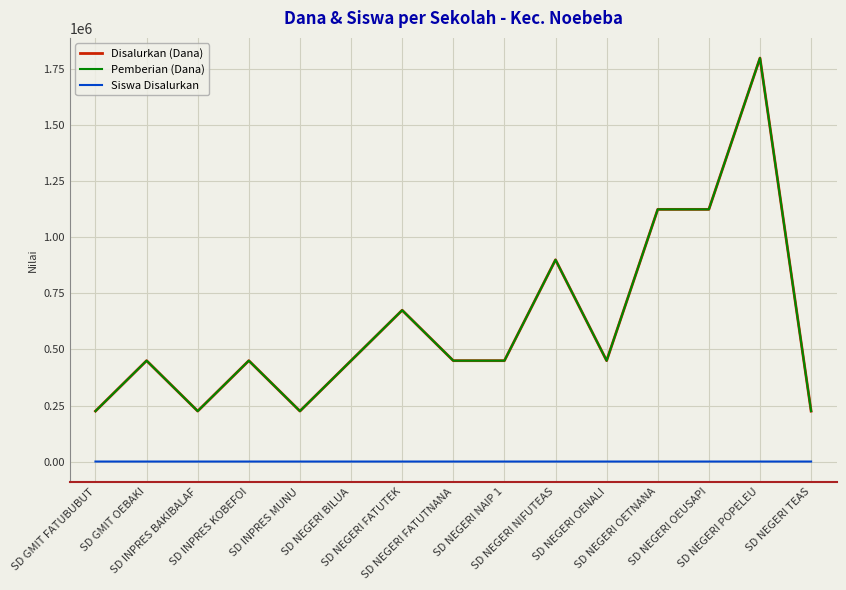

Which series changed the most between SD NEGERI FATUTEK and SD NEGERI FATUTNANA?

Disalurkan (Dana)